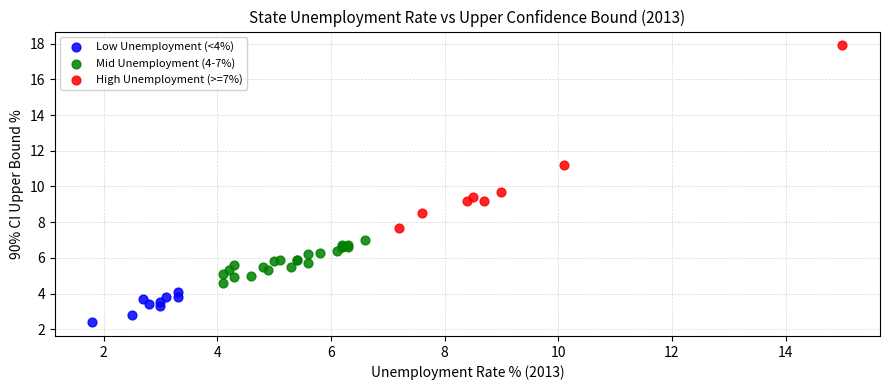

What are all the series names shown in the legend?

Low Unemployment (<4%), Mid Unemployment (4-7%), High Unemployment (>=7%)